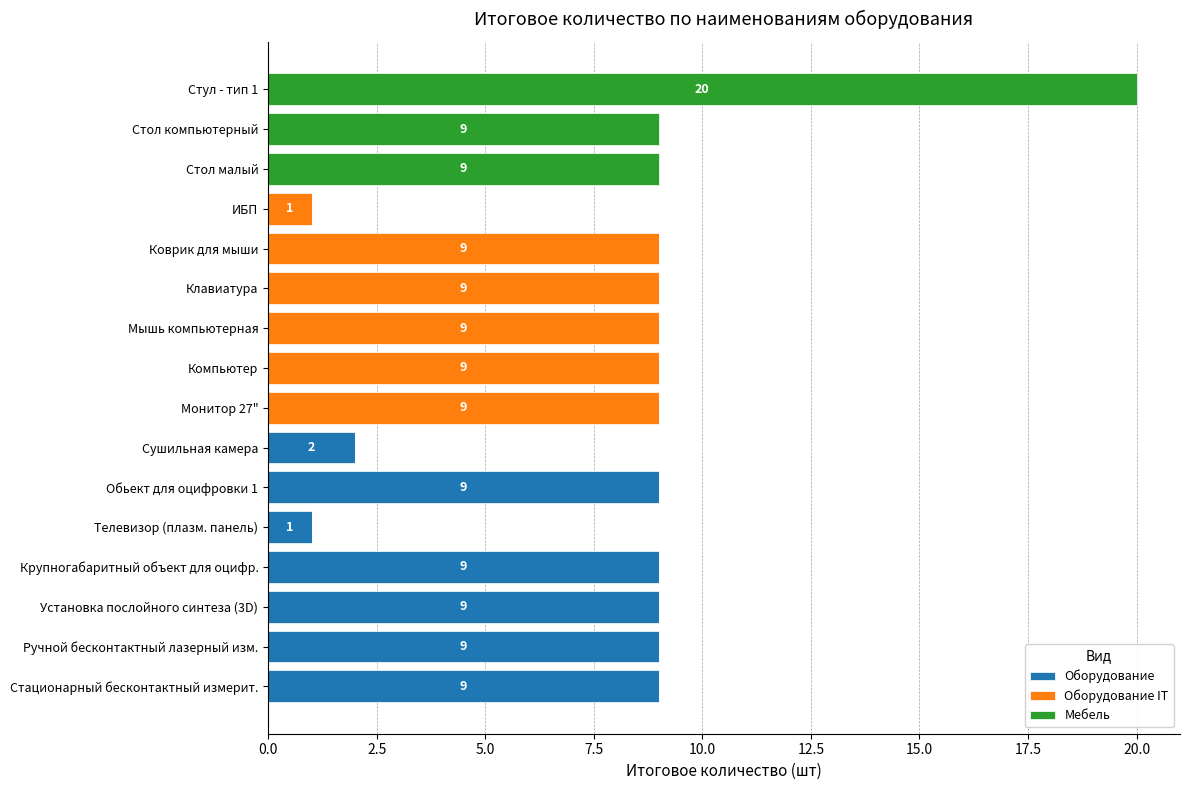

The value of Оборудование at Крупногабаритный объект для оцифр. is 13. True or false?

False